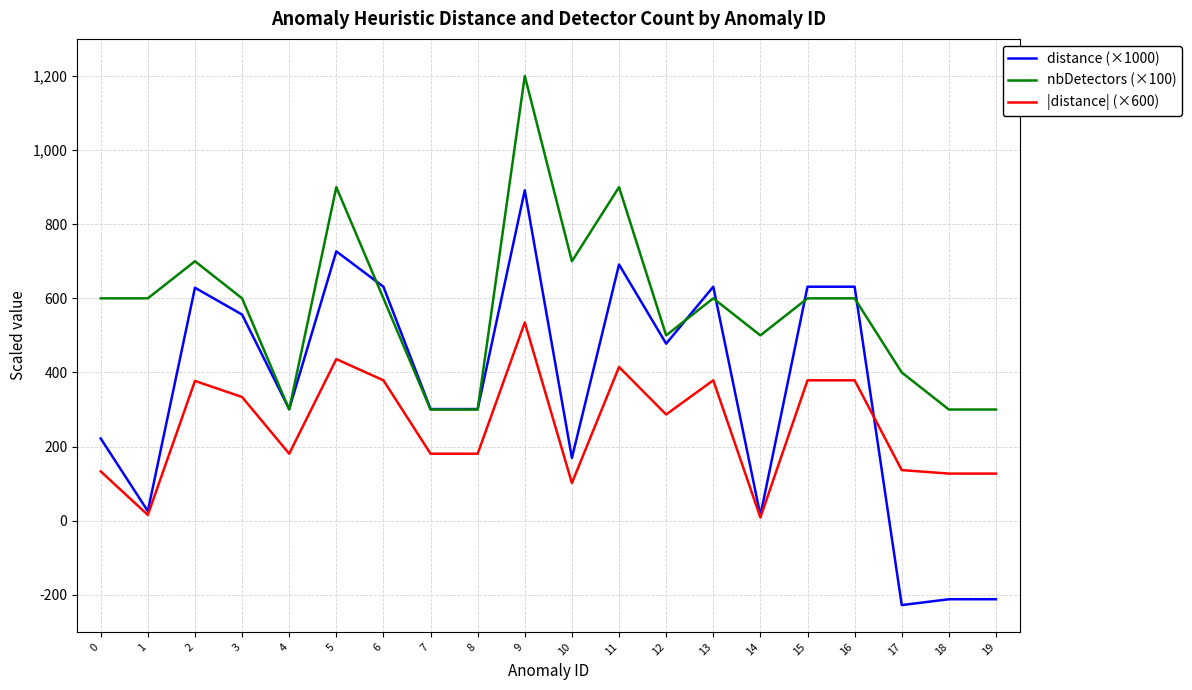

What is the difference between the highest and lowest values at 6?

252.5